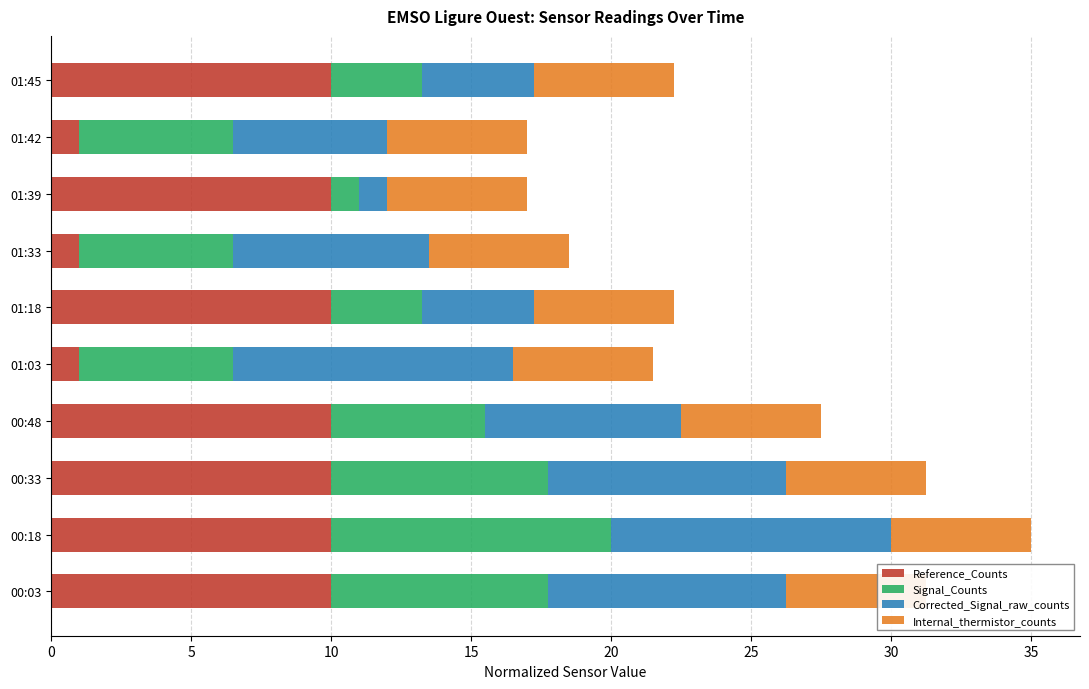

The value of Corrected_Signal_raw_counts at 01:39 is 1.6. True or false?

False